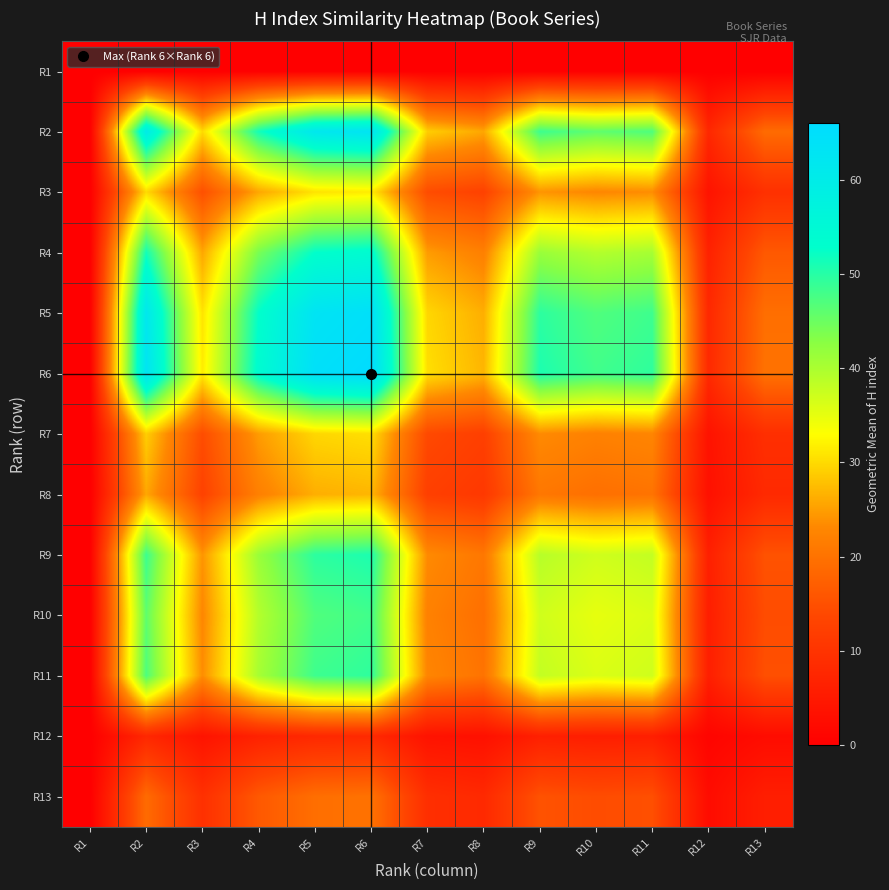

At how many categories does at least one series exceed 65?

1